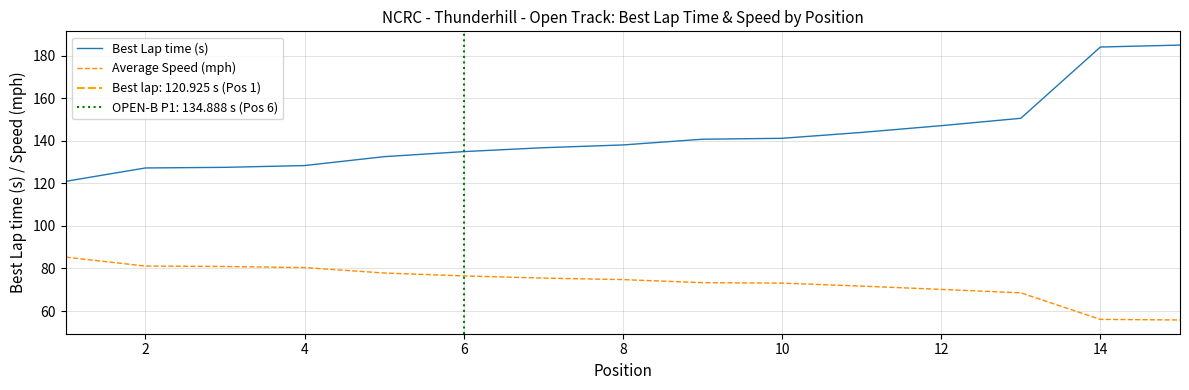

Count the number of categories in the chart.

15